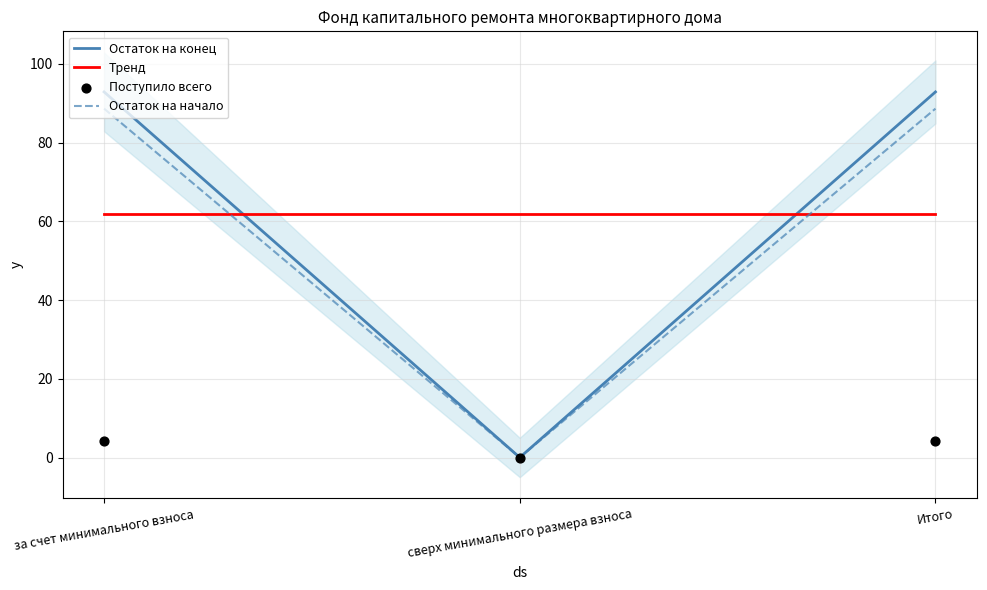

Is the value of Поступило всего at сверх минимального размера взноса greater than the value of Взносов at за счет минимального взноса?

No